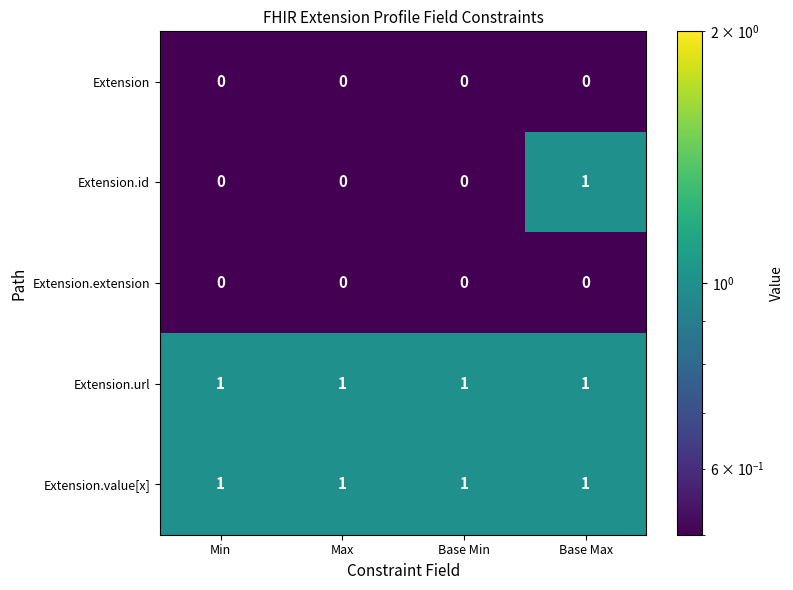

Is it true that Extension.id equals -1 at Base Min?

False